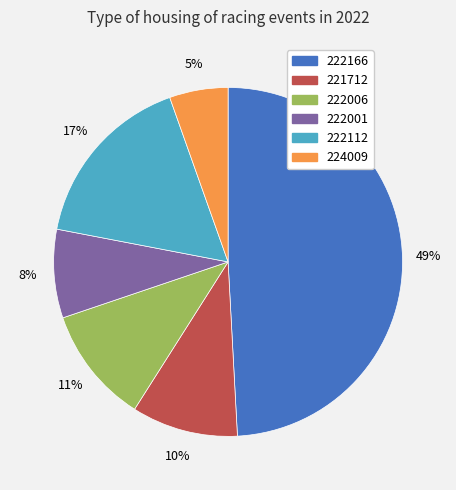

How many segments does this pie chart have?

6